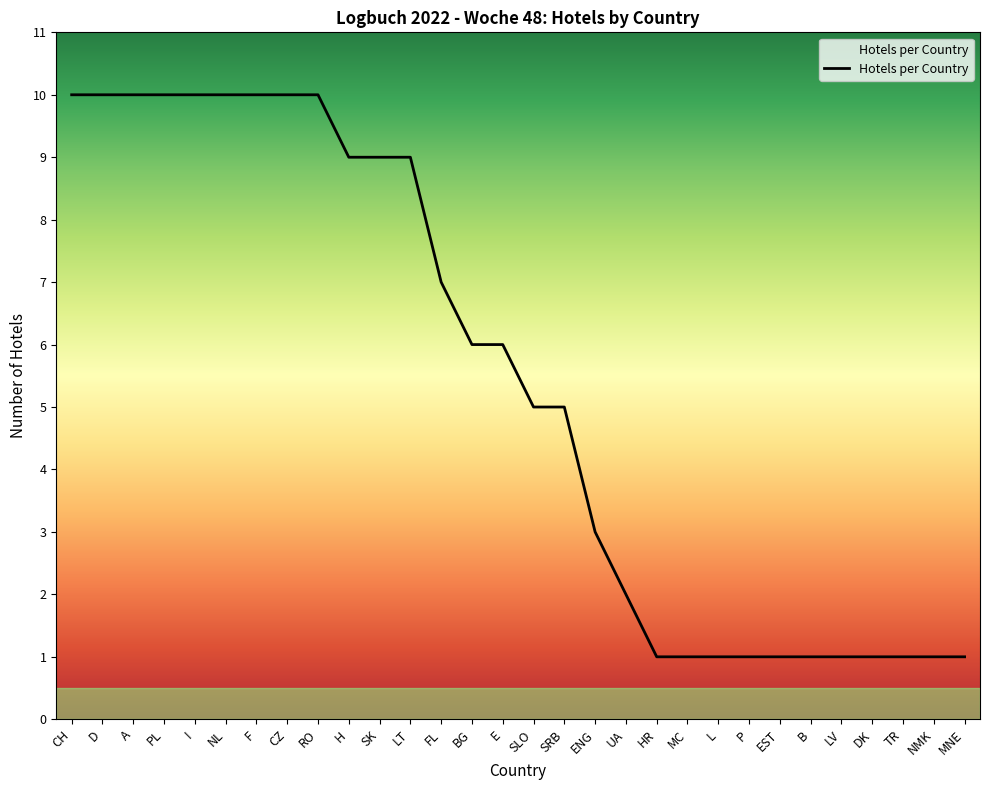

What is the difference between the maximum and minimum values?

9